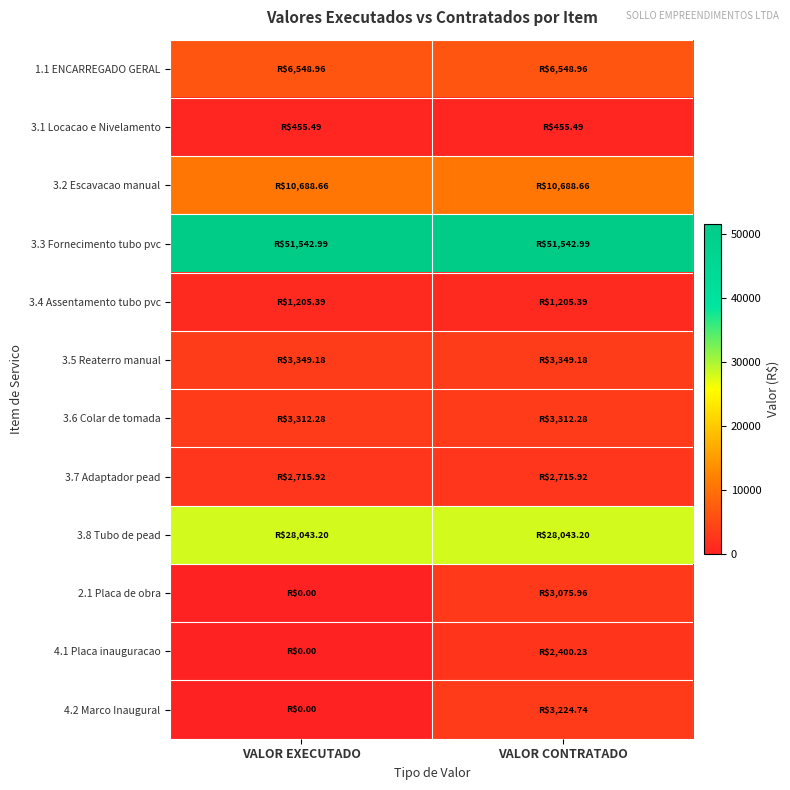

At which category is the sum across all series the highest?

VALOR CONTRATADO